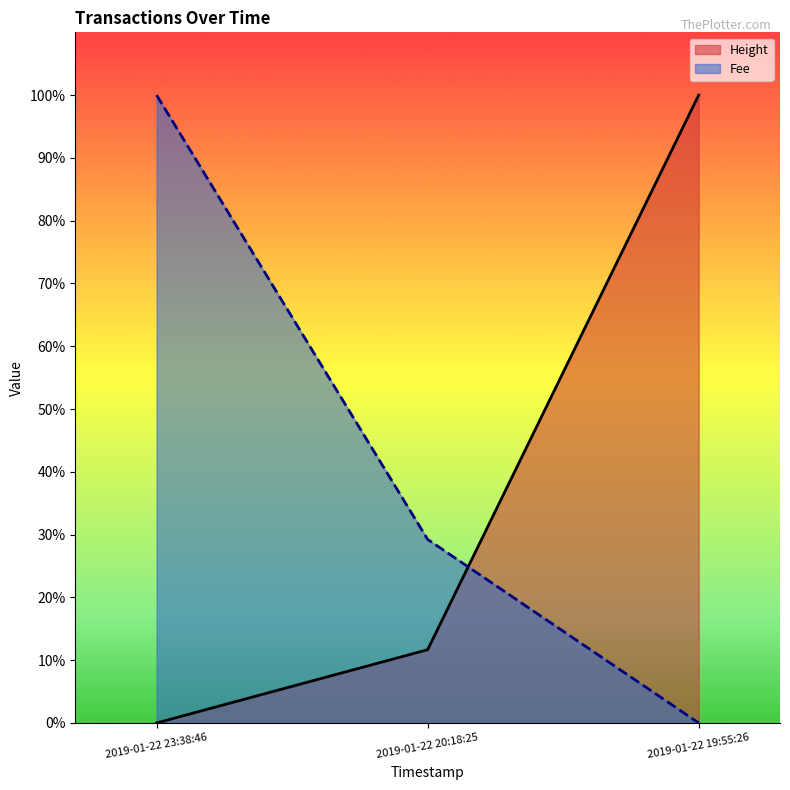

The Fee series shows 0.0 at 2019-01-22 19:55:26. True or false?

True